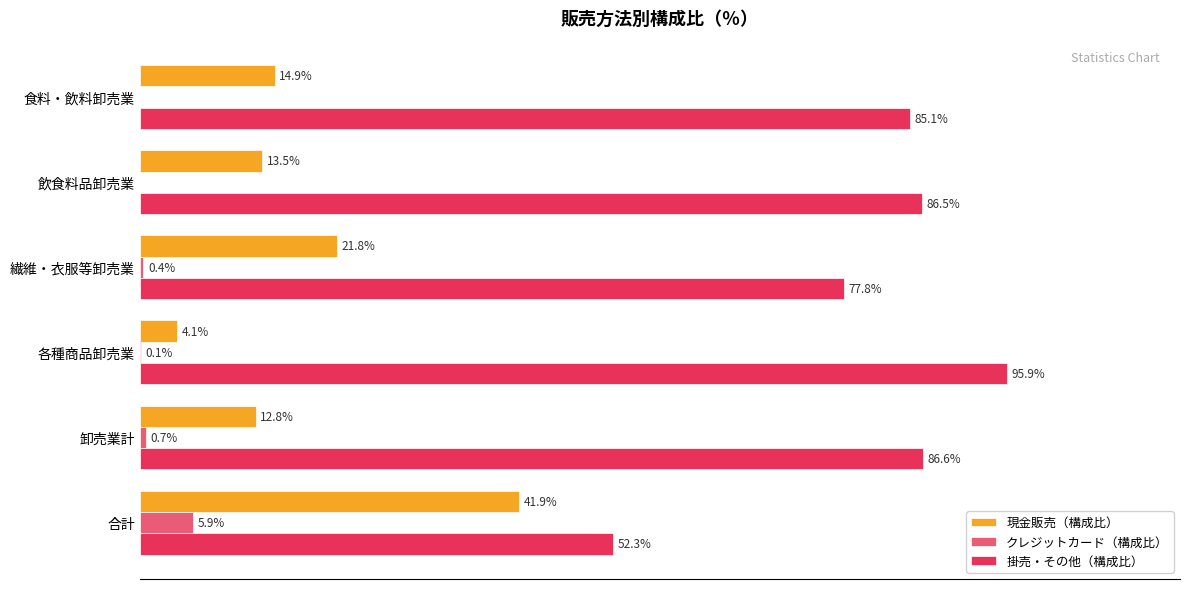

At which label is 掛売・その他（構成比） closest to 74?

繊維・衣服等卸売業